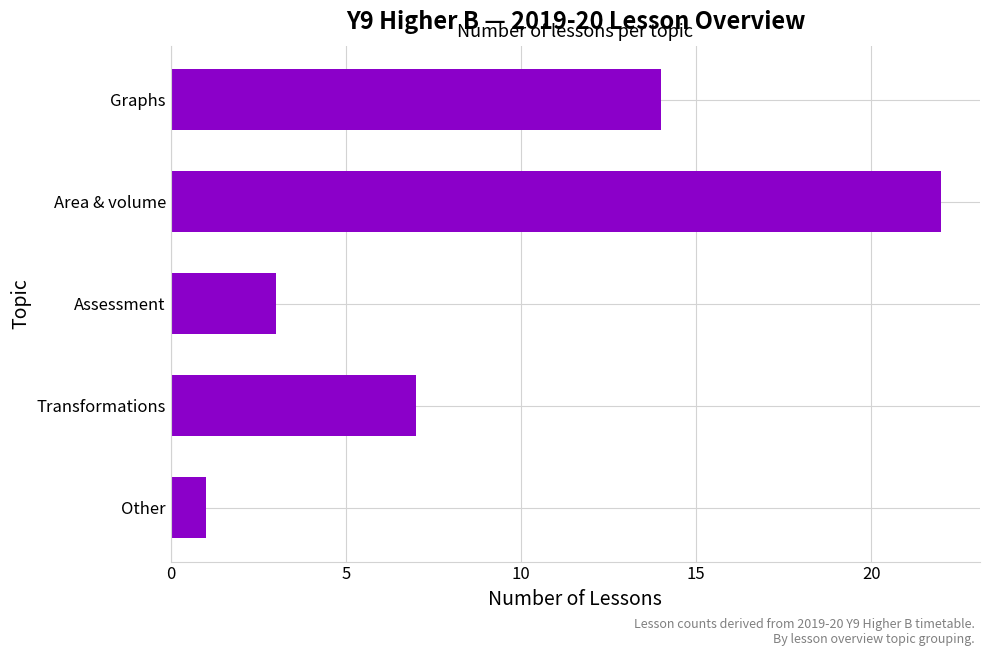

What is the change in value from Transformations to Other?

-6